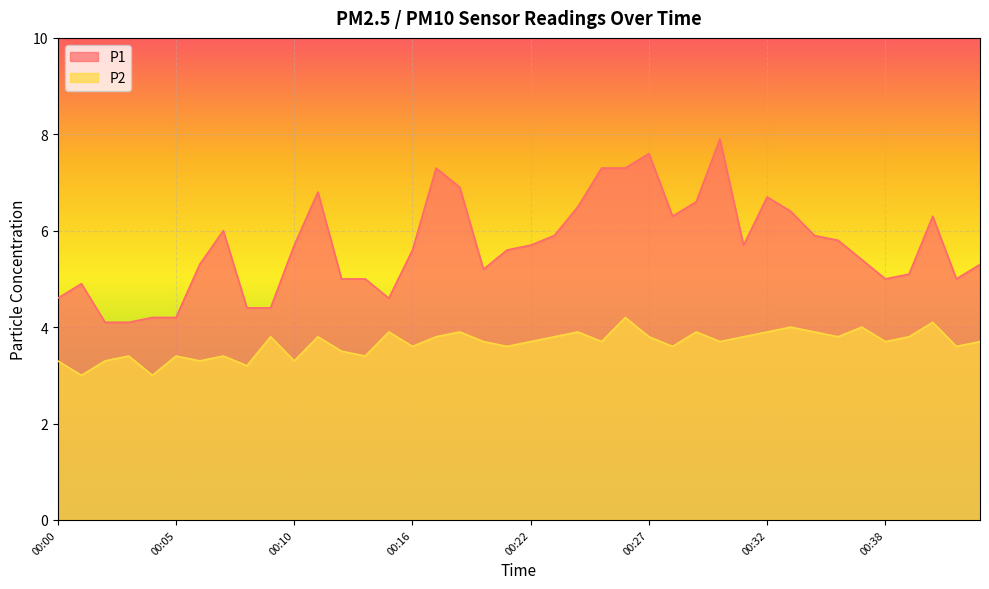

Which category has the lowest value across all series?

00:01